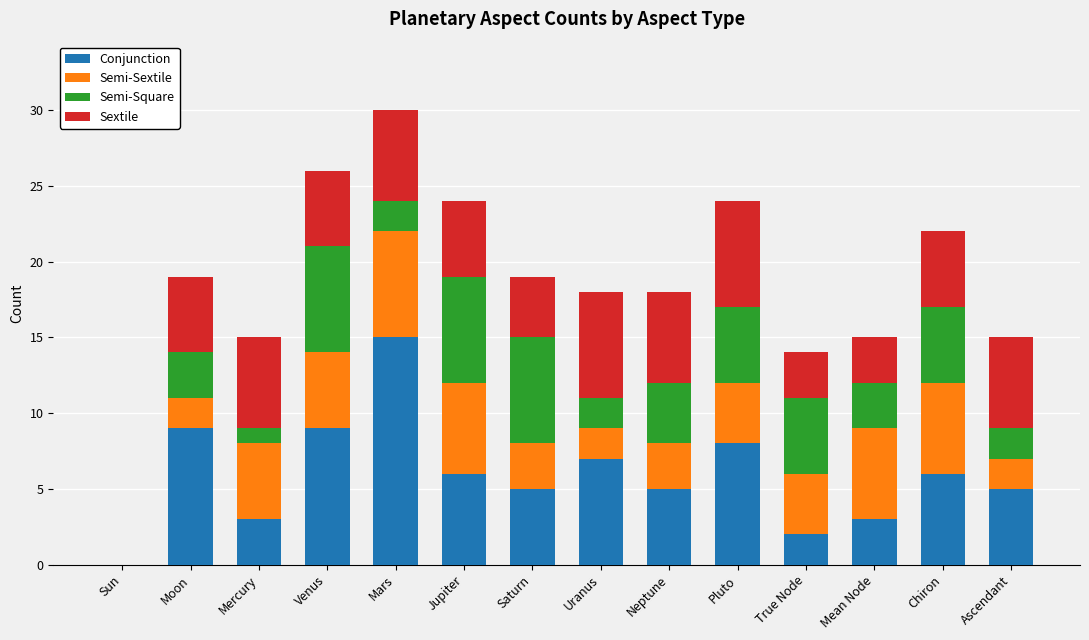

At which category is the sum across all series the highest?

Mars